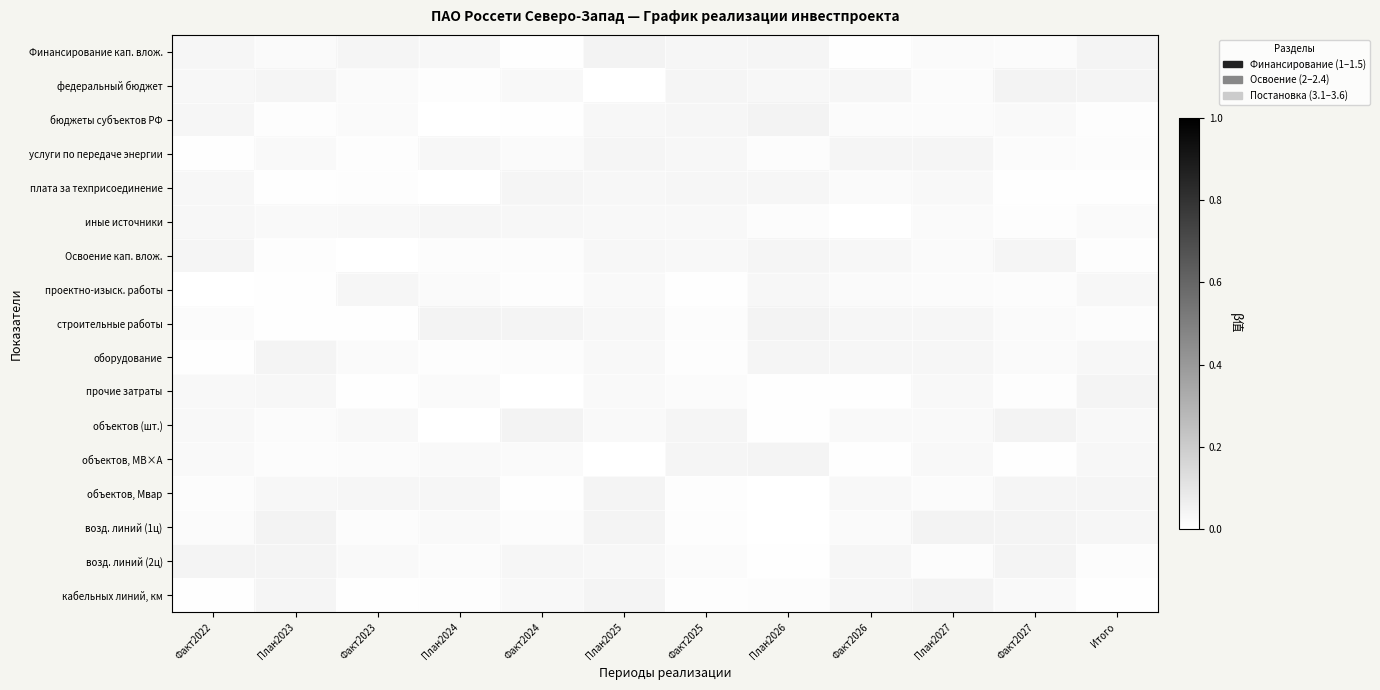

Which series changed the most between Факт2023 and Факт2025?

проектно-изыск. работы